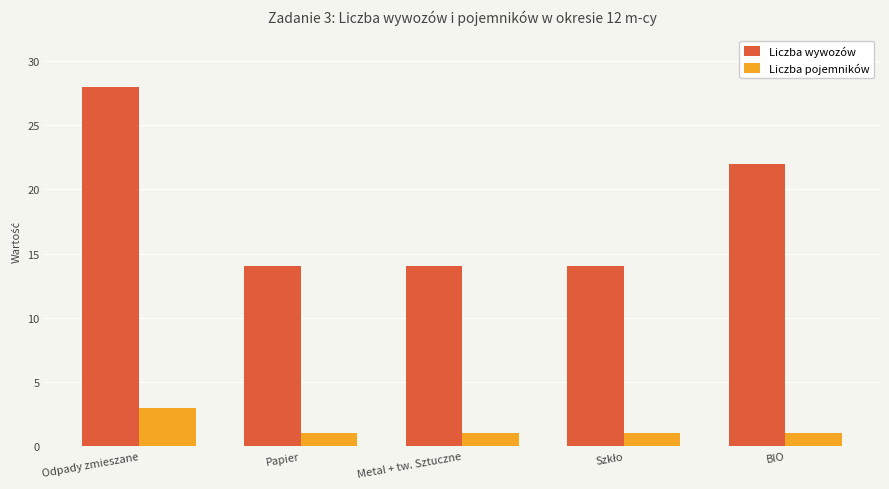

Reading left to right, extract all data points from this chart.

Liczba wywozów: 28	14	14	14	22
Liczba pojemników: 3	1	1	1	1